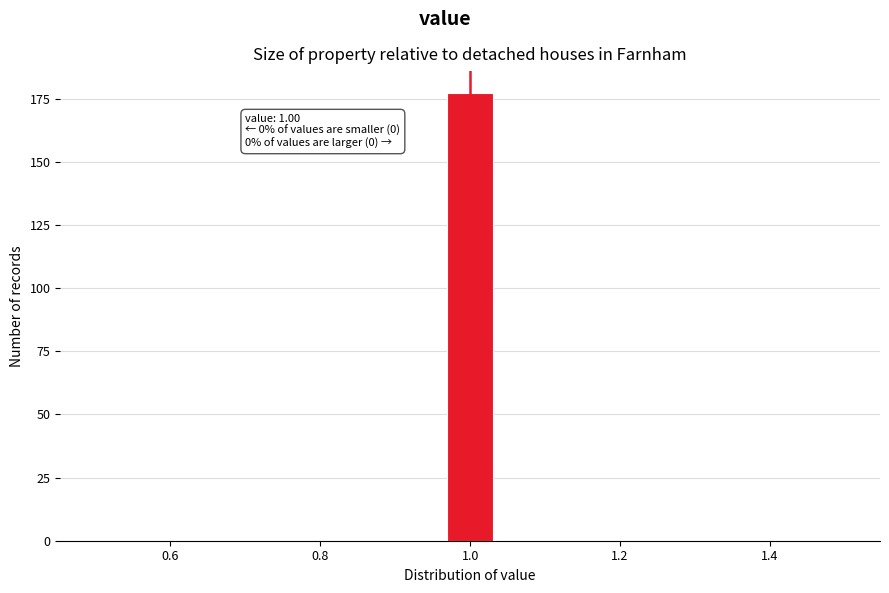

Around what value on the x-axis is the tallest bar? Give the approximate position of its centre, as read against the axis.

1.00